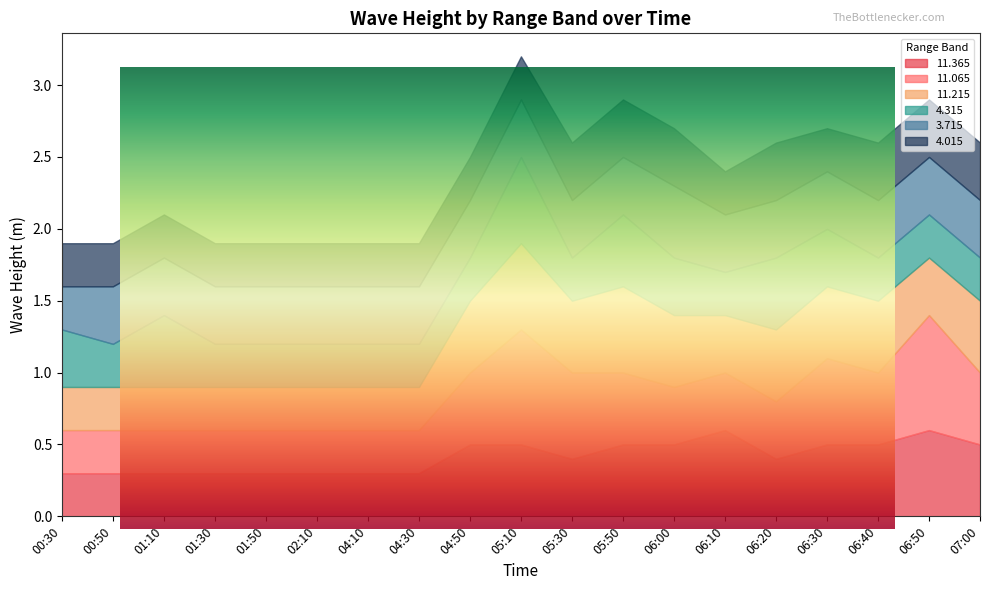

What is the average value of the   4.015 series?

0.3